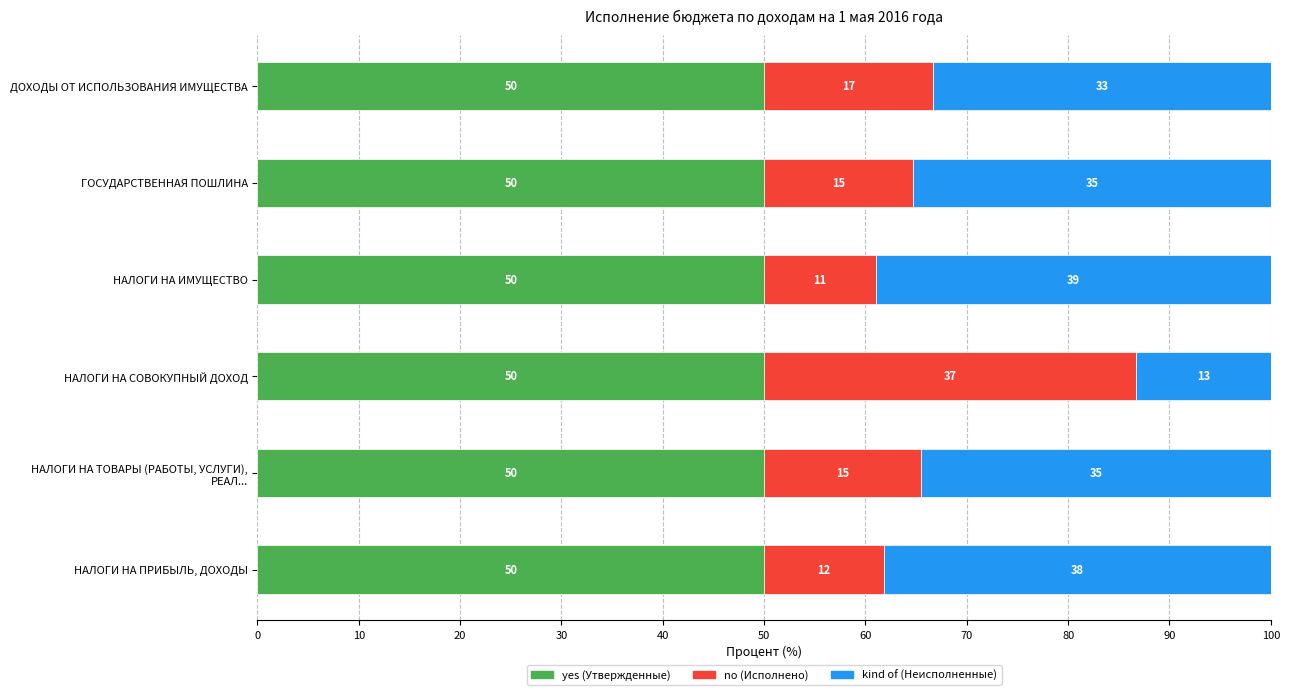

How many bars are there in each group?

3